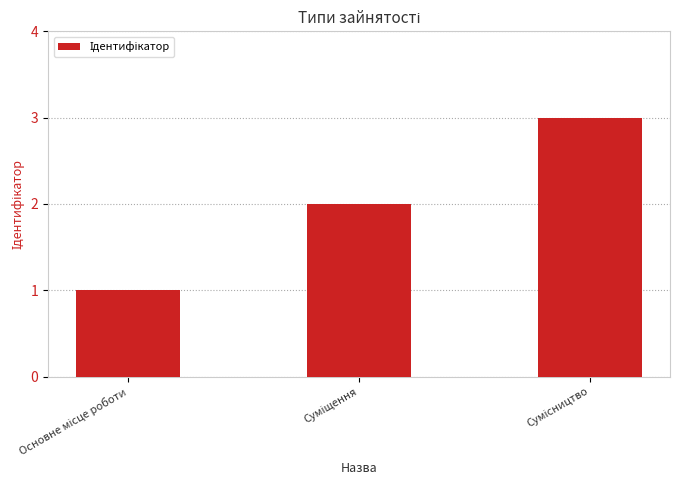

What is the maximum value shown in the chart?

3